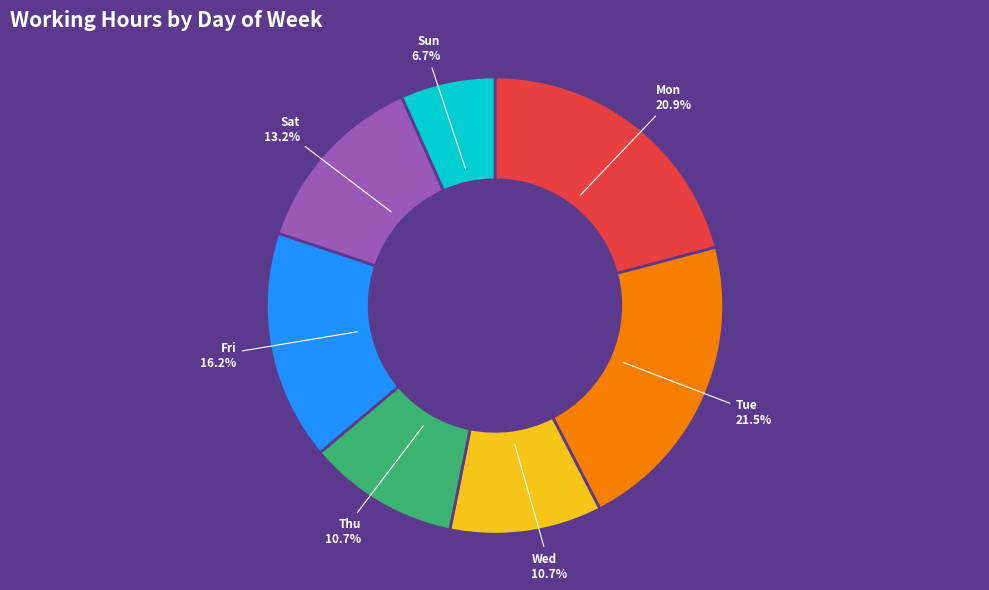

Count the number of slices in the pie.

7